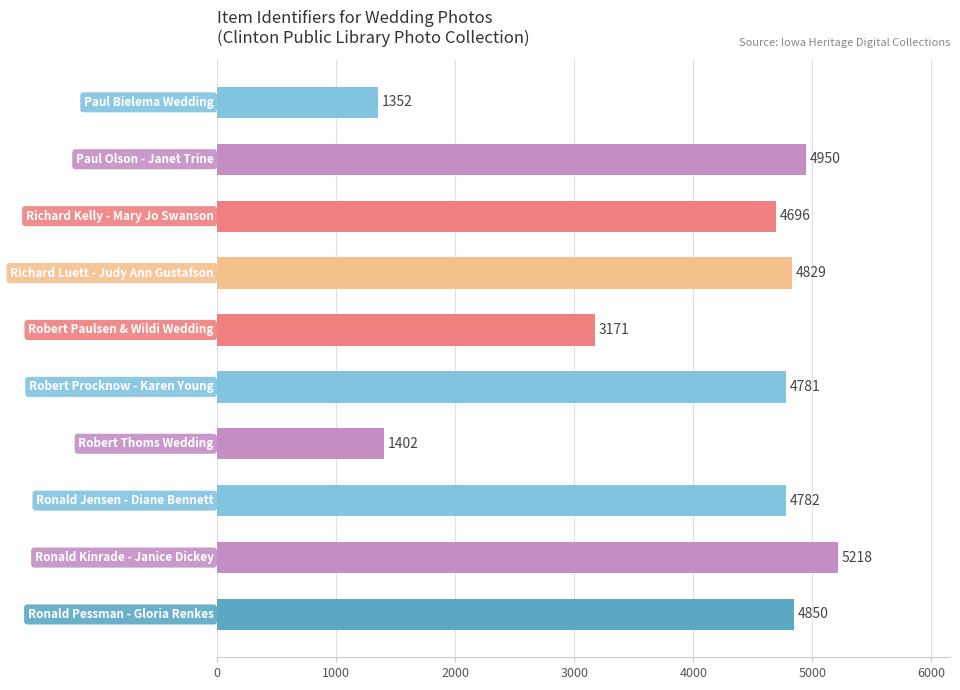

What is the greatest value displayed?

5218